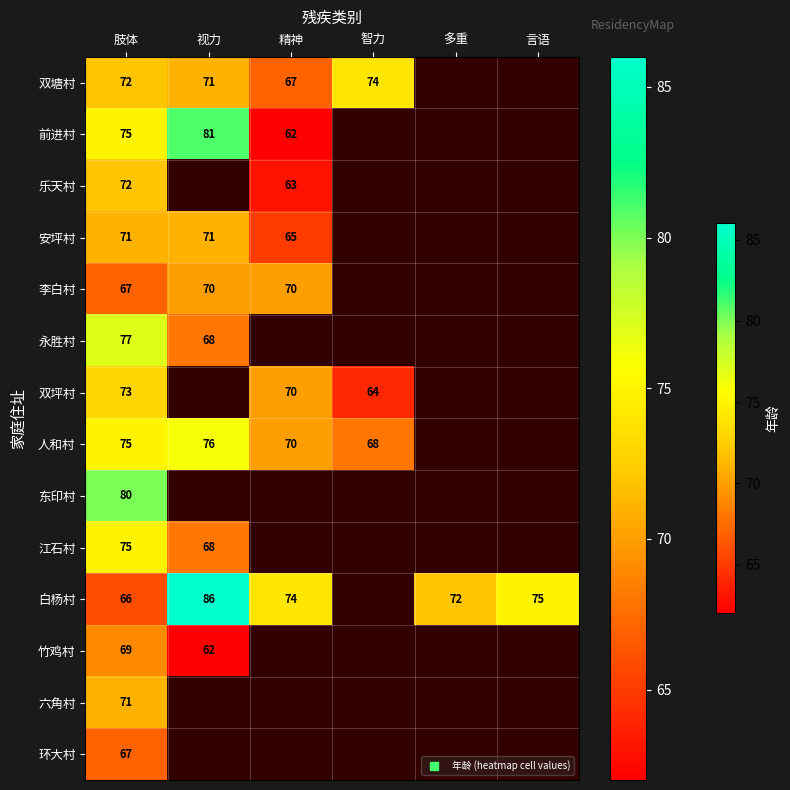

Which series has the largest range (max minus min)?

白杨村